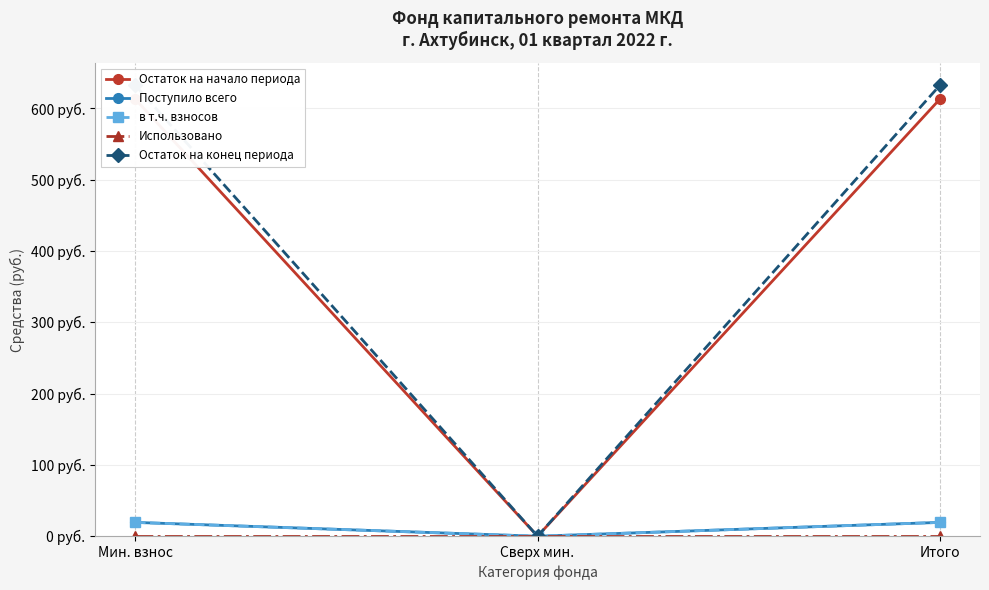

What is the sum of the Остаток на конец периода values at Мин. взнос and Итого?

1264.7